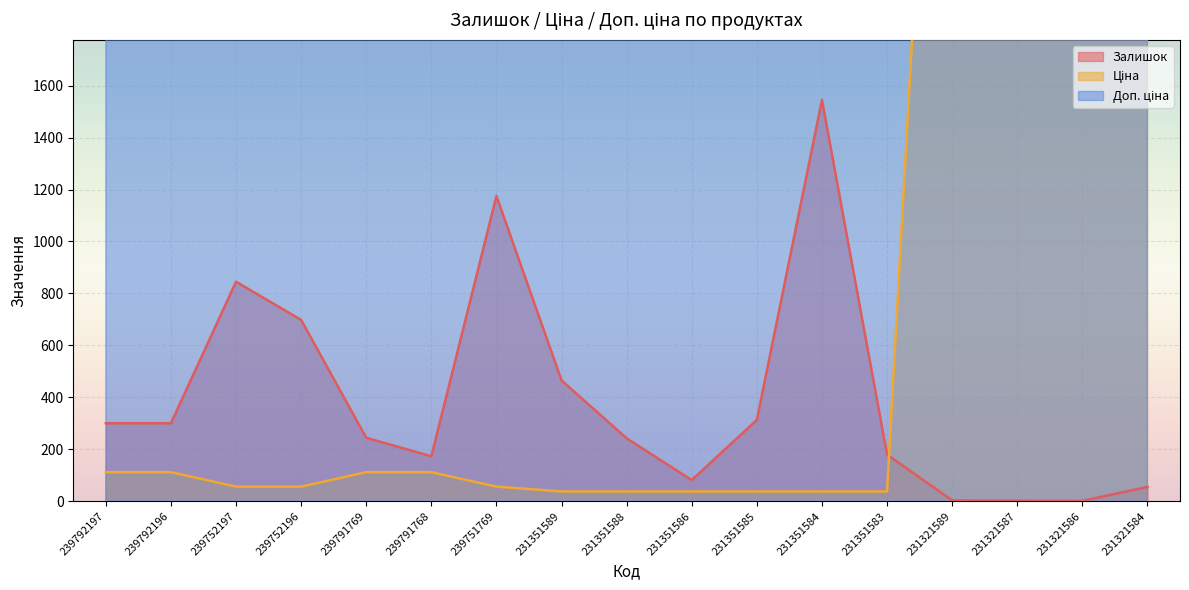

How many interior local valleys does the Доп. ціна series have?

1